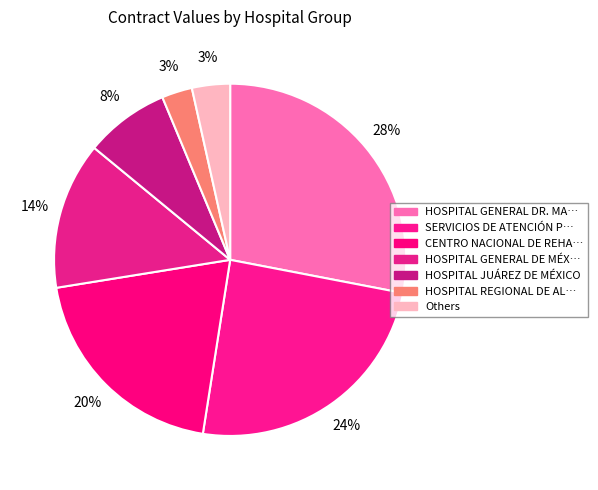

Count the number of slices in the pie.

7